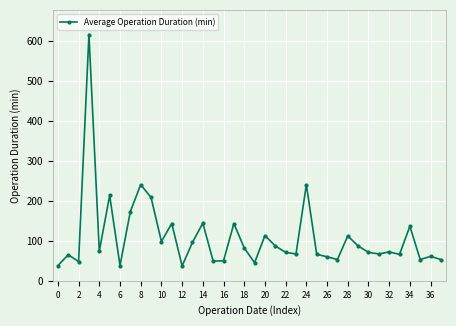

What is the sum of all values?

4134